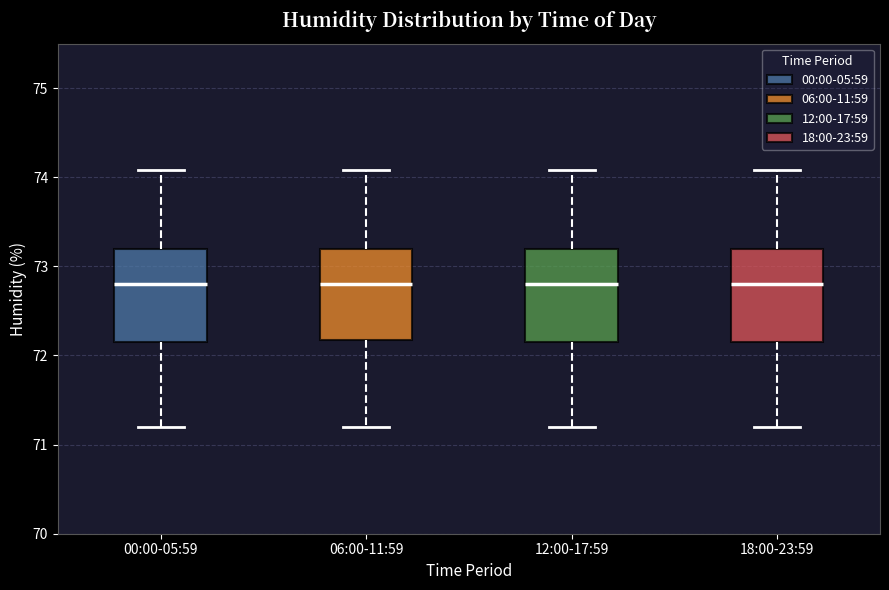

Where does the lower whisker of the box for 12:00-17:59 end on the y-axis? The values are not printed on the chart, so give them approximately, as read against the axis.

71.2